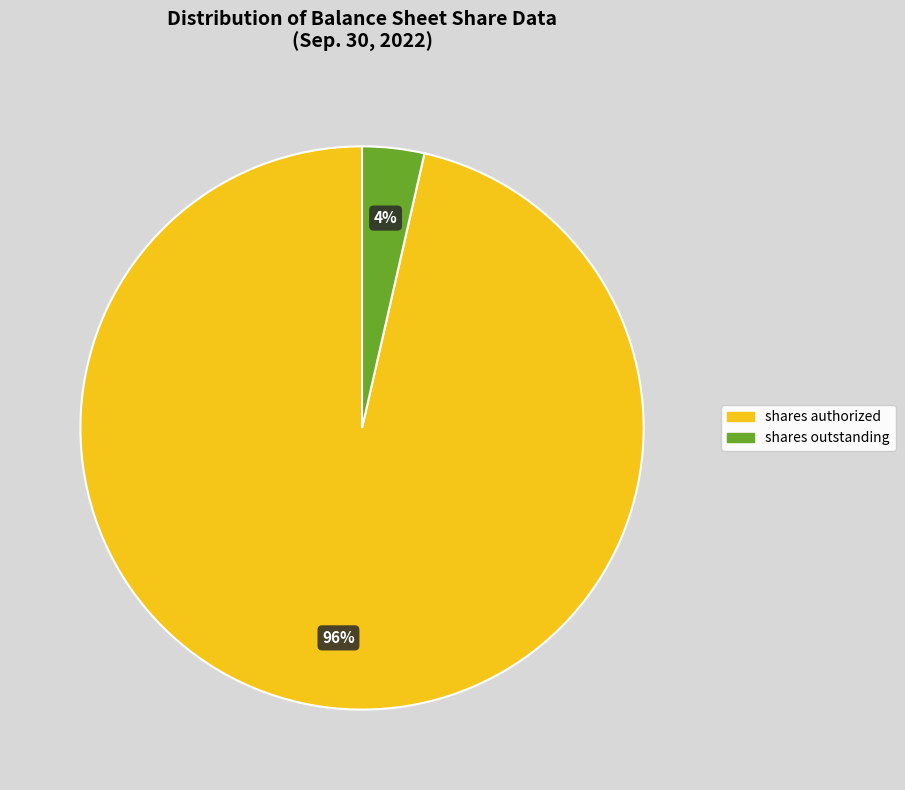

Does any single category account for the majority?

Yes